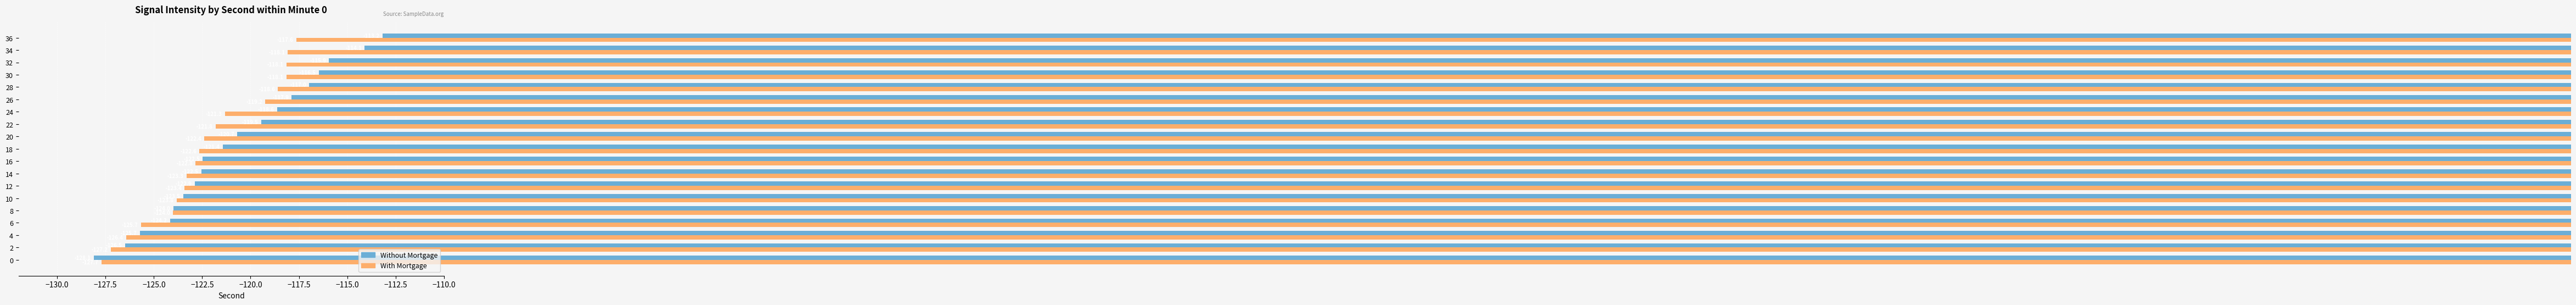

Between 10 and 14, which series saw the biggest shift?

Without Mortgage